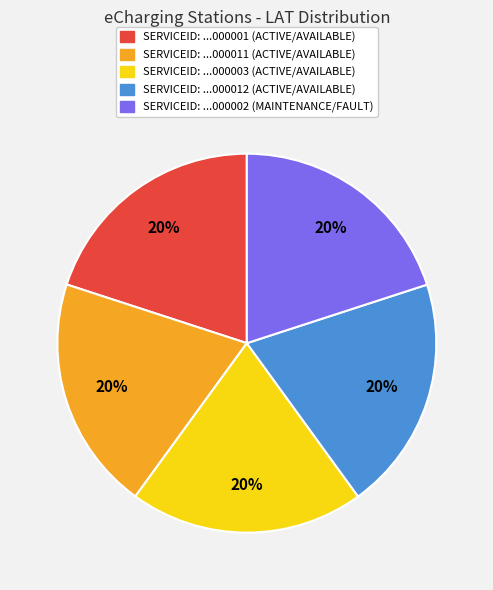

Is there any slice that represents more than half of the pie?

No